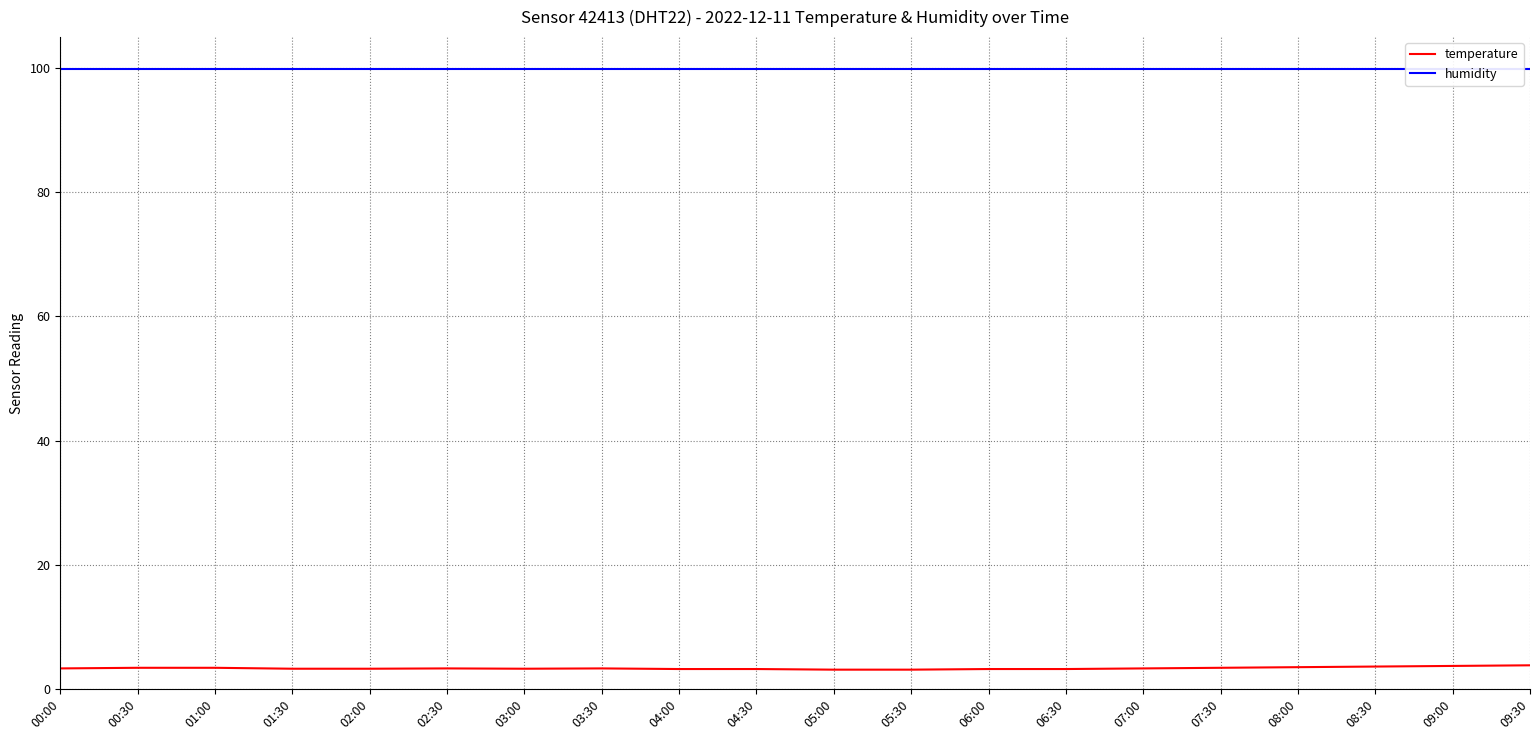

What is the difference between the highest and lowest values at 02:30?

96.6